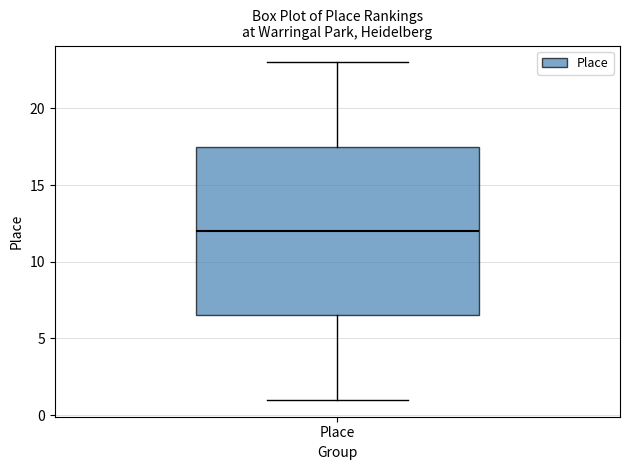

Where does the upper whisker of the box for Place end on the y-axis? The values are not printed on the chart, so give them approximately, as read against the axis.

23.0